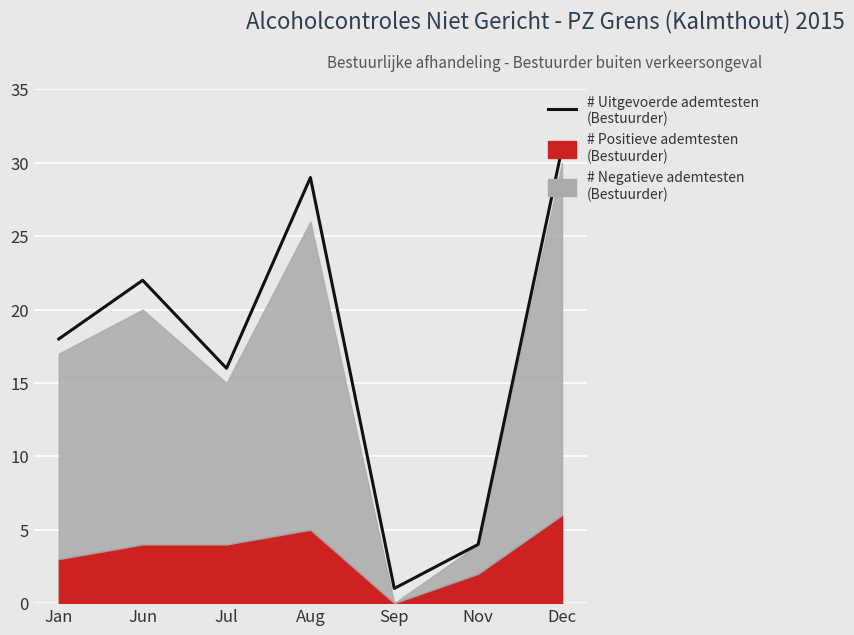

How many interior local valleys (lower than both neighbors) does the data have?

2